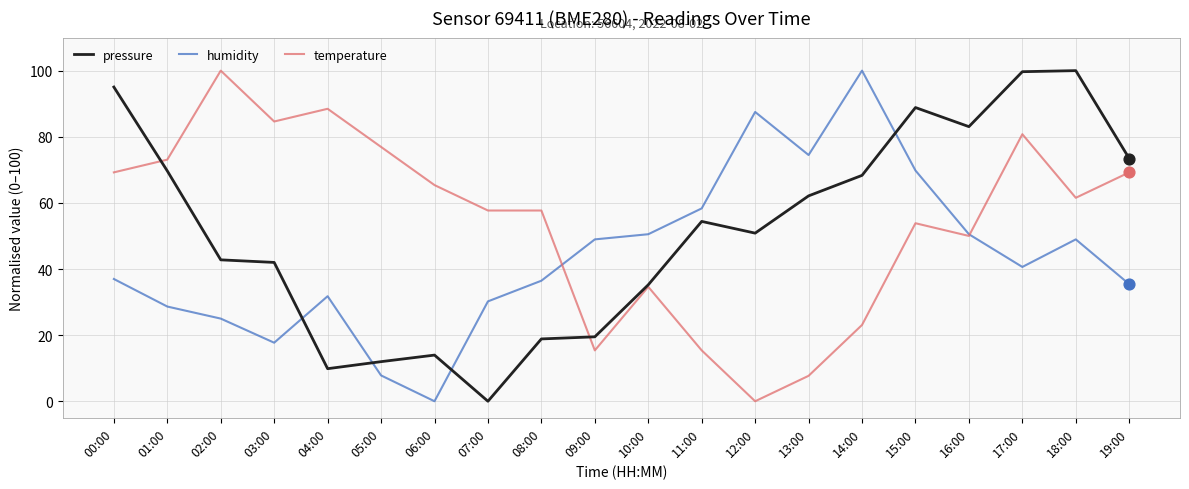

Which series has the largest total across all categories?

temperature